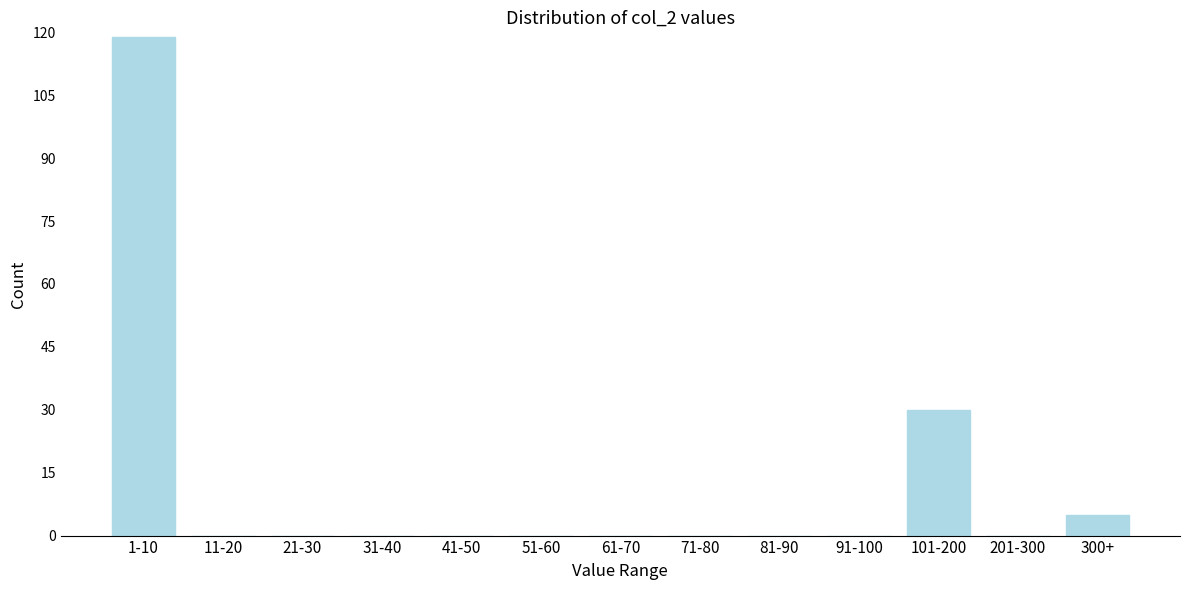

Reading right to left, what are all the values shown in this chart?

300+=5	201-300=0	101-200=30	91-100=0	81-90=0	71-80=0	61-70=0	51-60=0	41-50=0	31-40=0	21-30=0	11-20=0	1-10=119